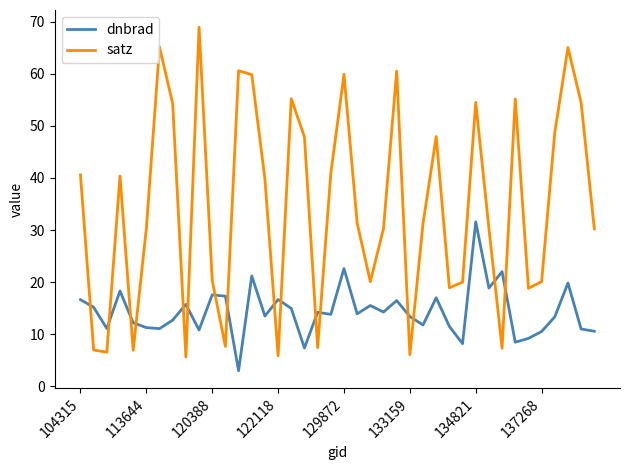

In satz, how many points are lower than both neighbors (excluding endpoints)?

11